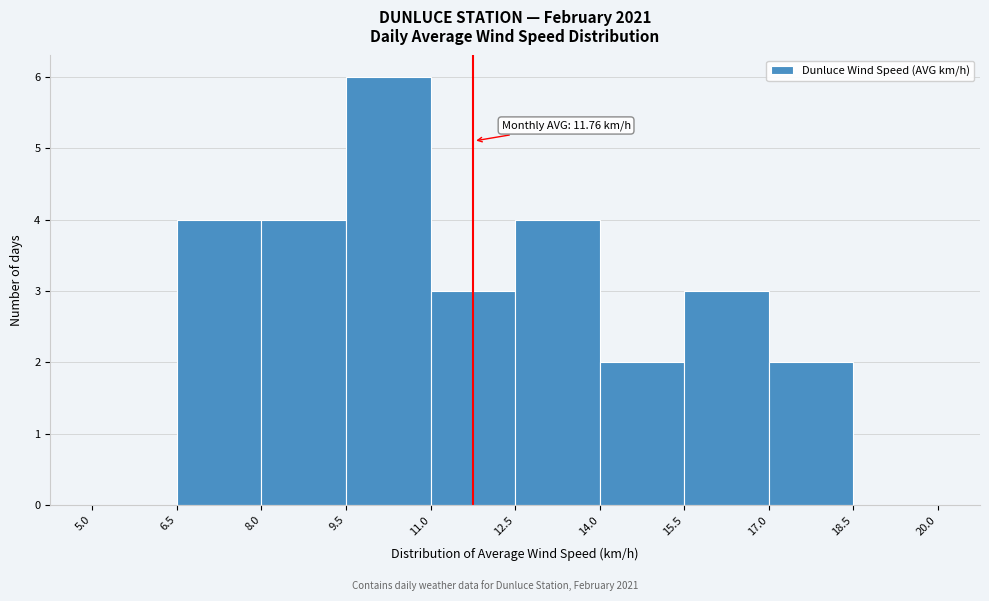

Over which range of the x-axis is the bar tallest?

9.5 to 11.0